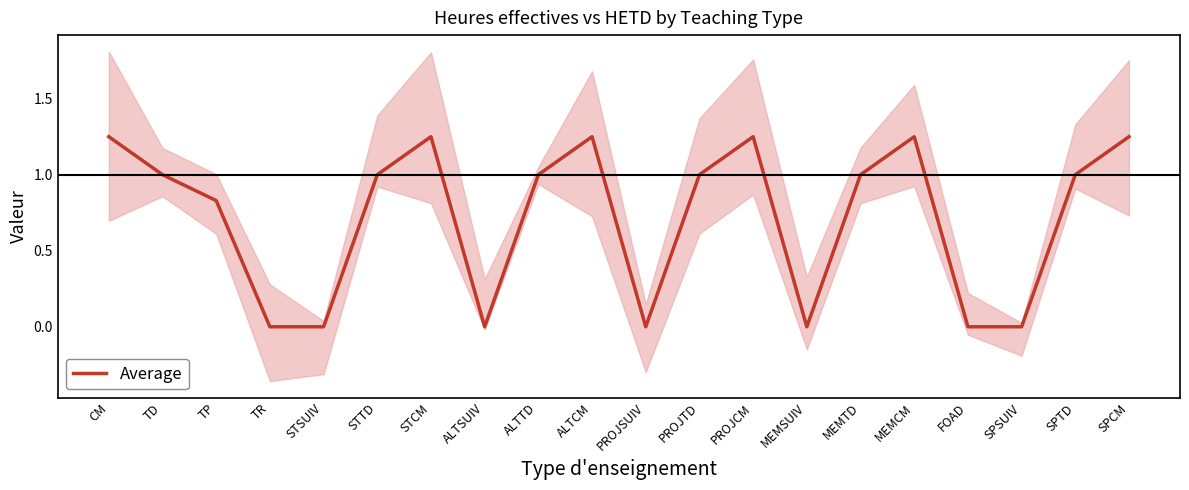

Reading left to right, extract all data points from this chart.

1.2	1.0	0.8	0.0	0.0	1.0	1.2	0.0	1.0	1.2	0.0	1.0	1.2	0.0	1.0	1.2	0.0	0.0	1.0	1.2